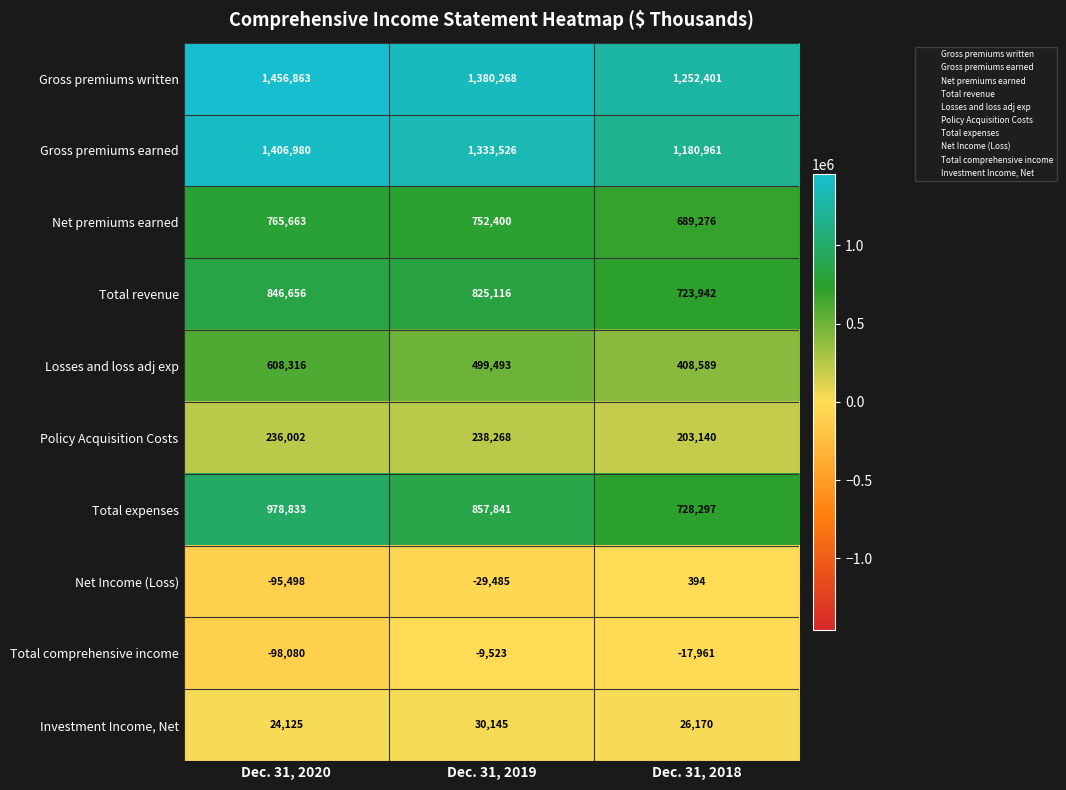

Count the number of data series in this chart.

10